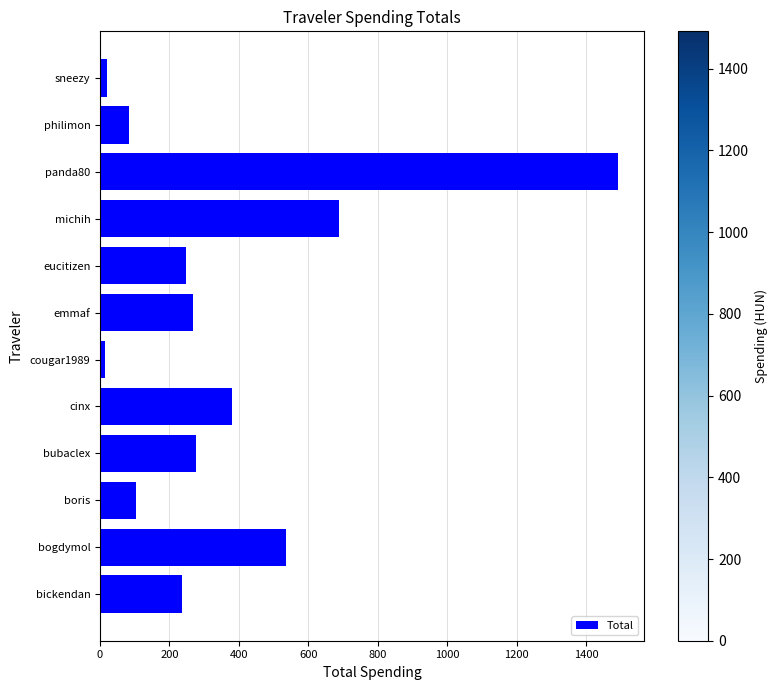

At which category does the chart reach its peak across all series?

panda80